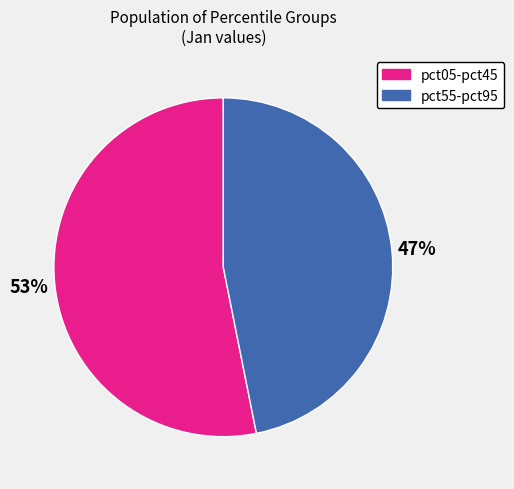

To the nearest percent, what portion does pct05-pct45 represent?

53%